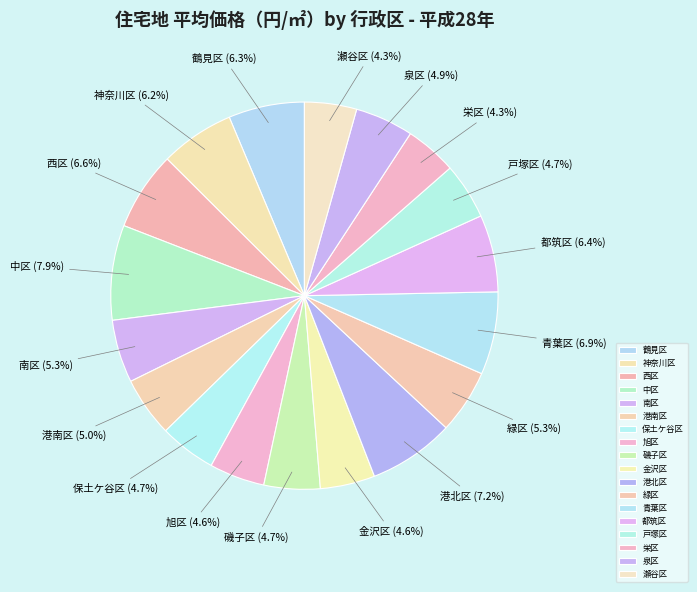

How many segments does this pie chart have?

18